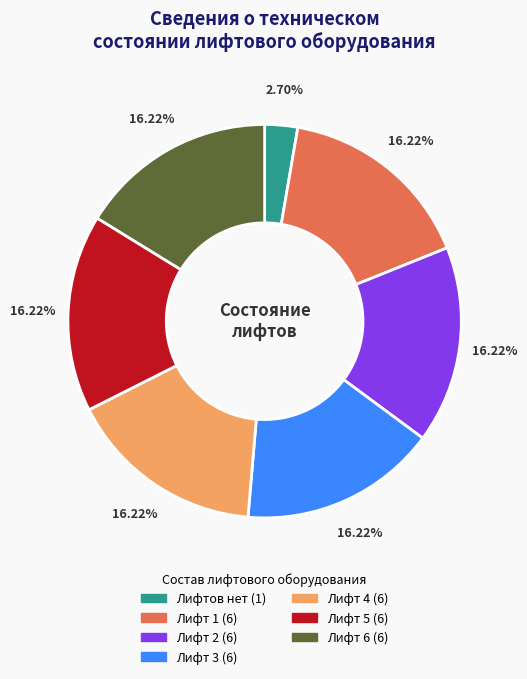

What percentage do Лифт 2 and Лифт 3 together represent?

32.4%